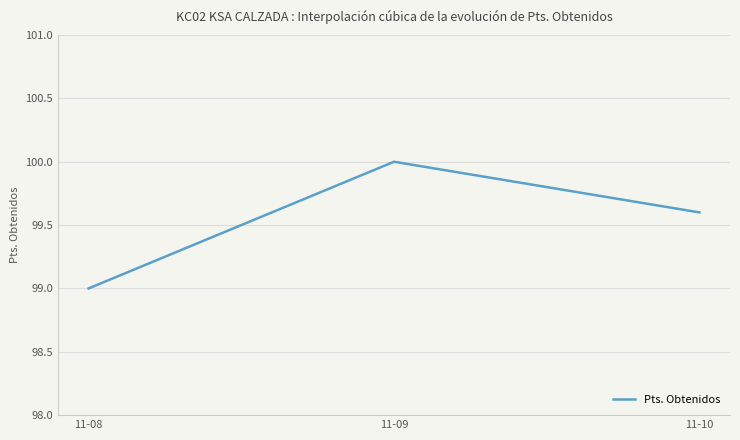

Rank the categories by value from lowest to highest.

11-08, 11-10, 11-09